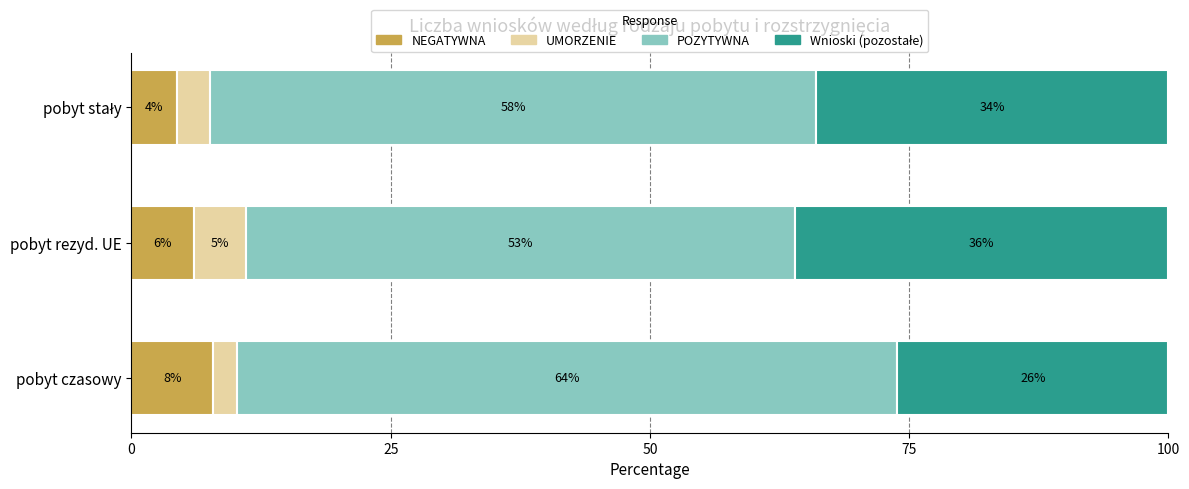

What is the total value across all series at pobyt rezyd. UE?

100.0